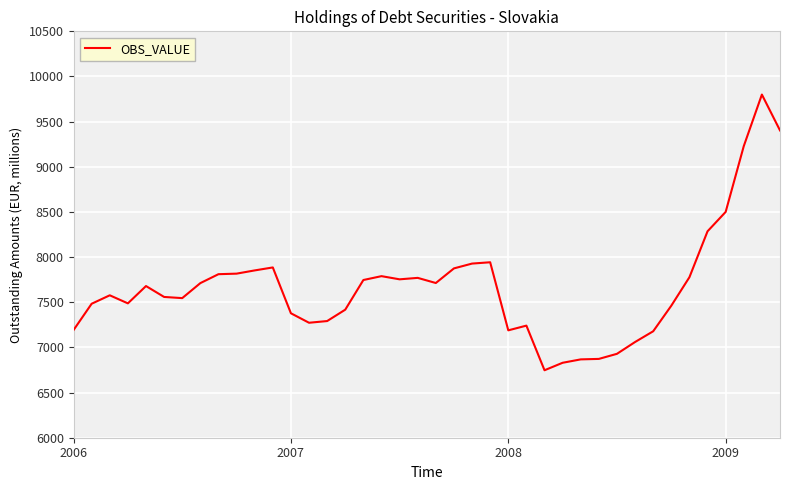

How many lines are shown in the chart?

1